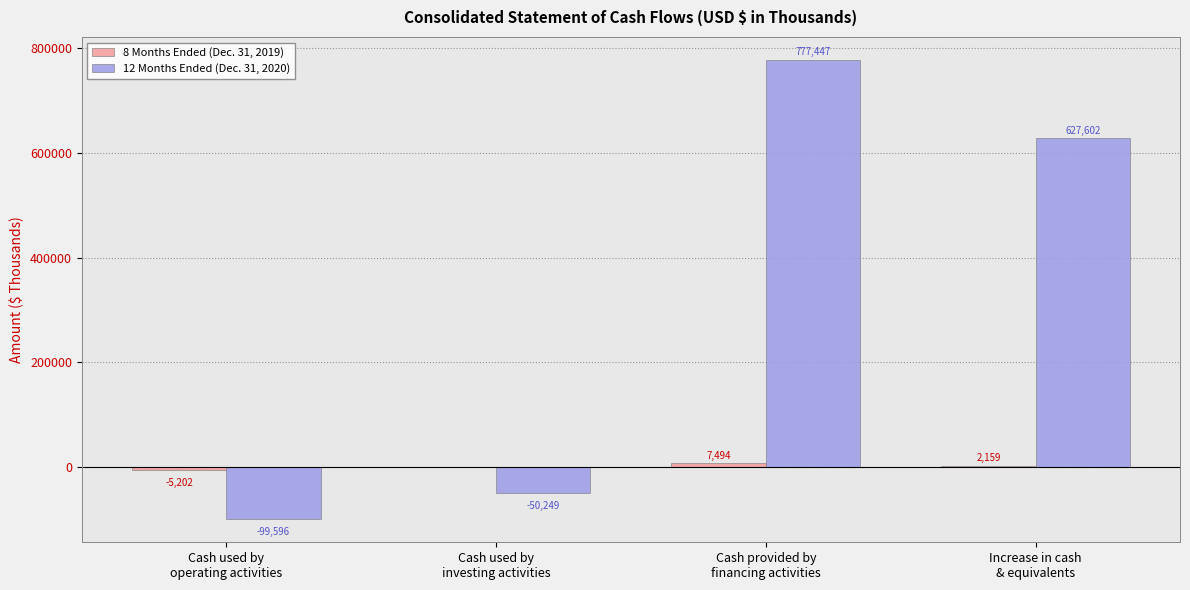

What is the maximum value shown in the chart?

777447